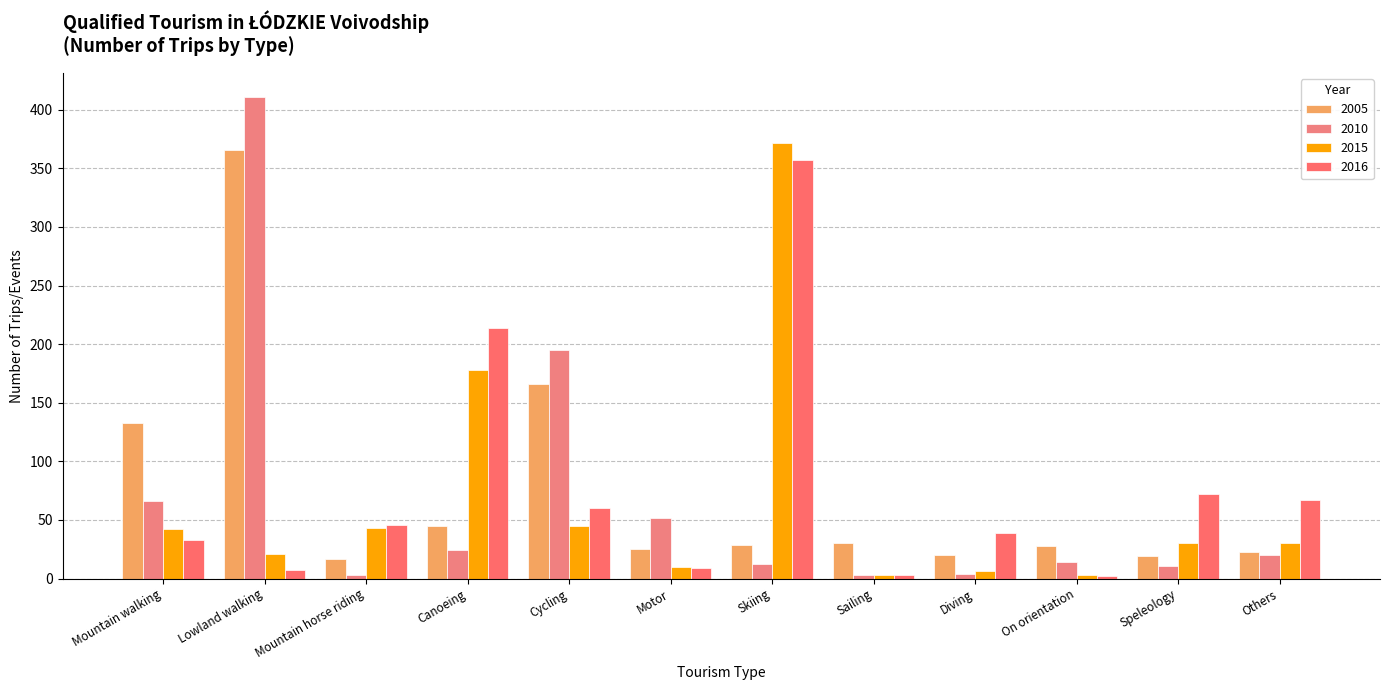

What is the difference between the 2016 values at Cycling and Speleology?

12